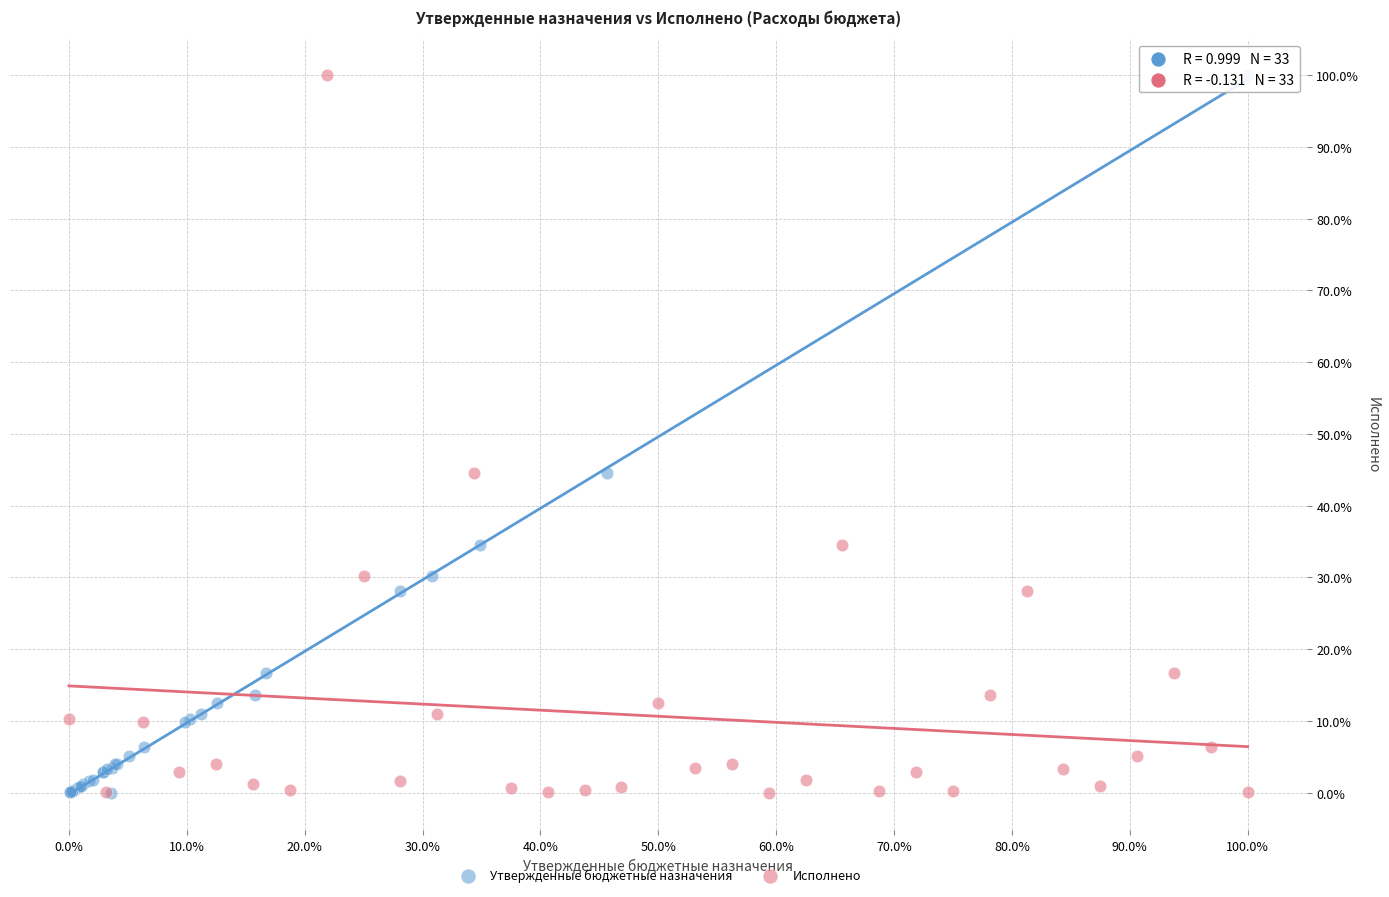

What are all the series names shown in the legend?

Утвержденные бюджетные назначения, Исполнено